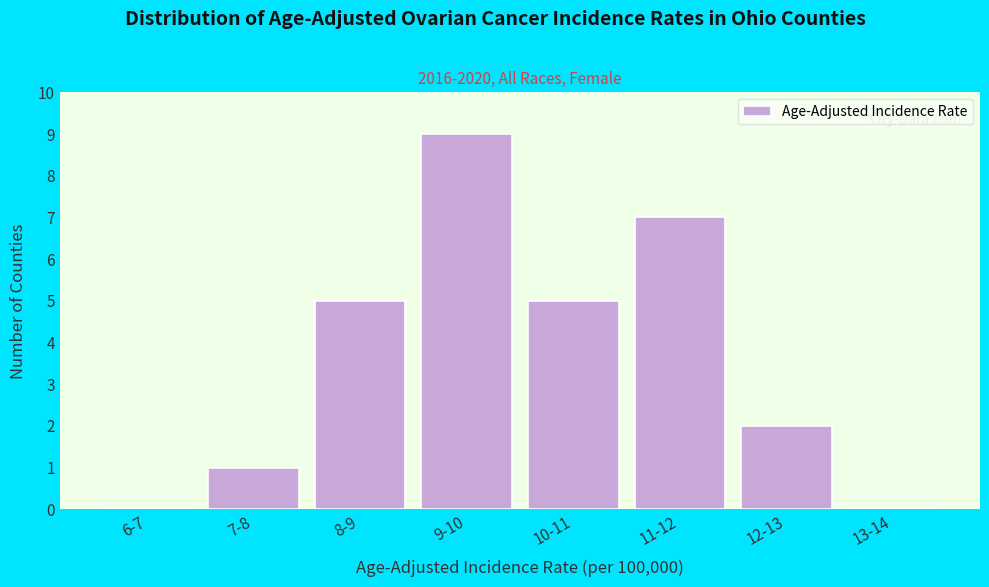

Reading left to right, transcribe all the data shown in this chart.

6-7=0	7-8=1	8-9=5	9-10=9	10-11=5	11-12=7	12-13=2	13-14=0